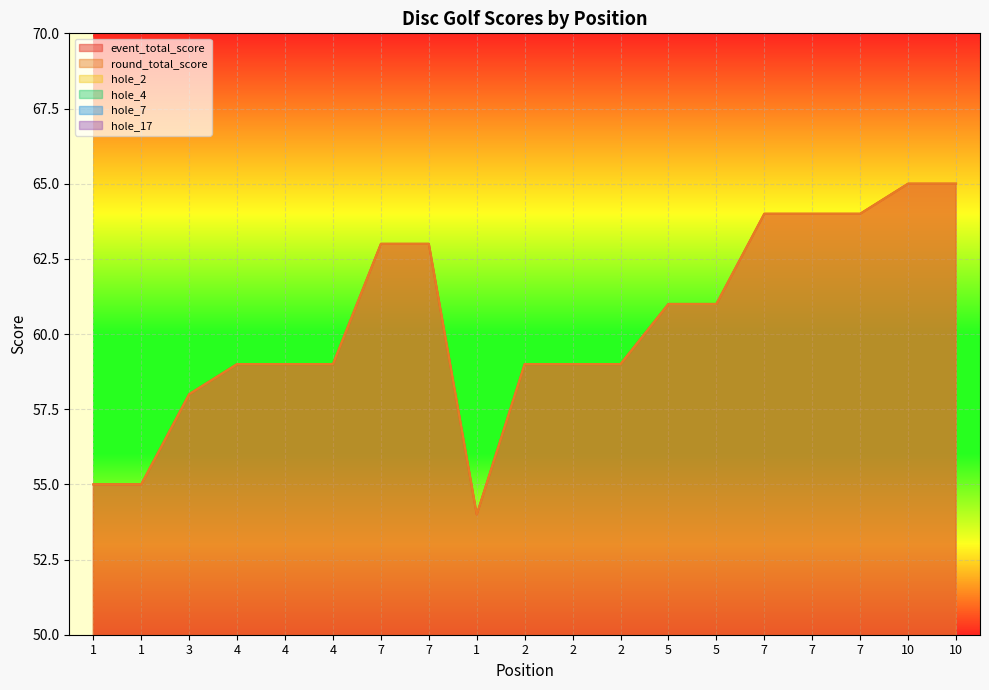

In event_total_score, how many points are lower than both neighbors (excluding endpoints)?

1